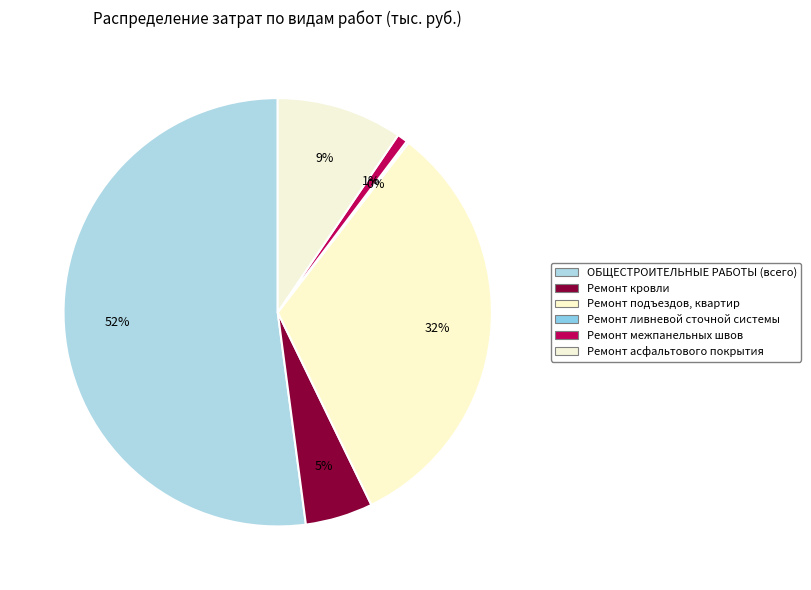

True or false: Ремонт кровли accounts for 5% of the total.

True